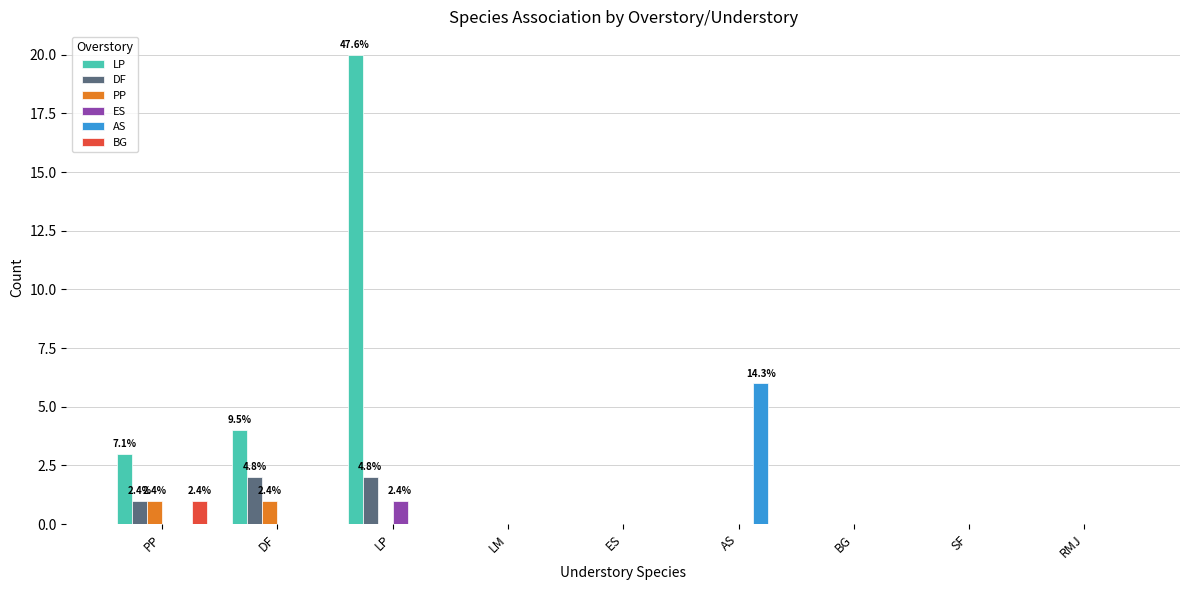

Which series has the largest total across all categories?

LP